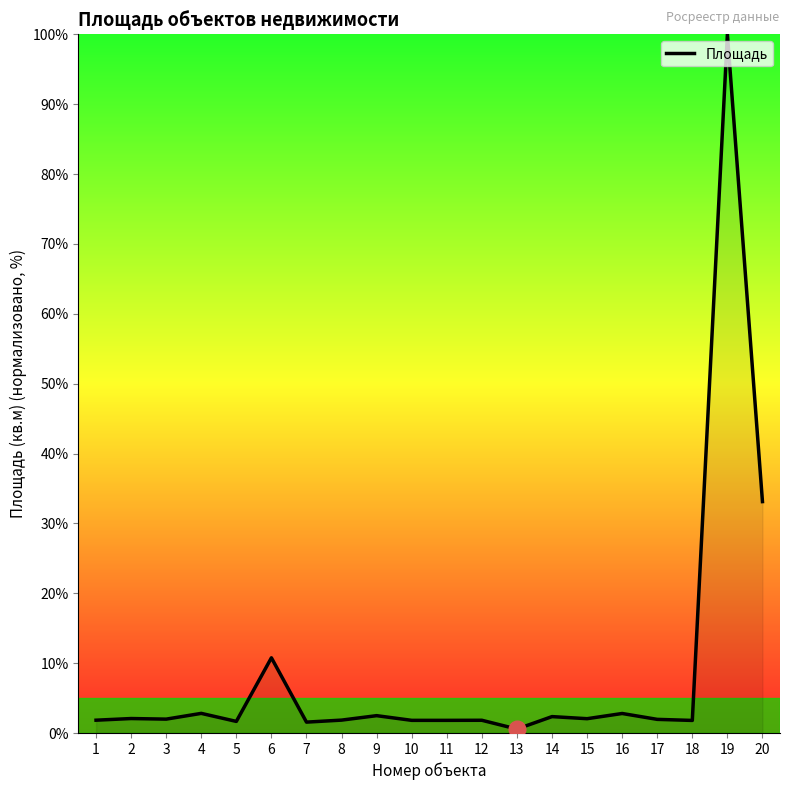

What is the difference between the maximum and minimum values?

99.4